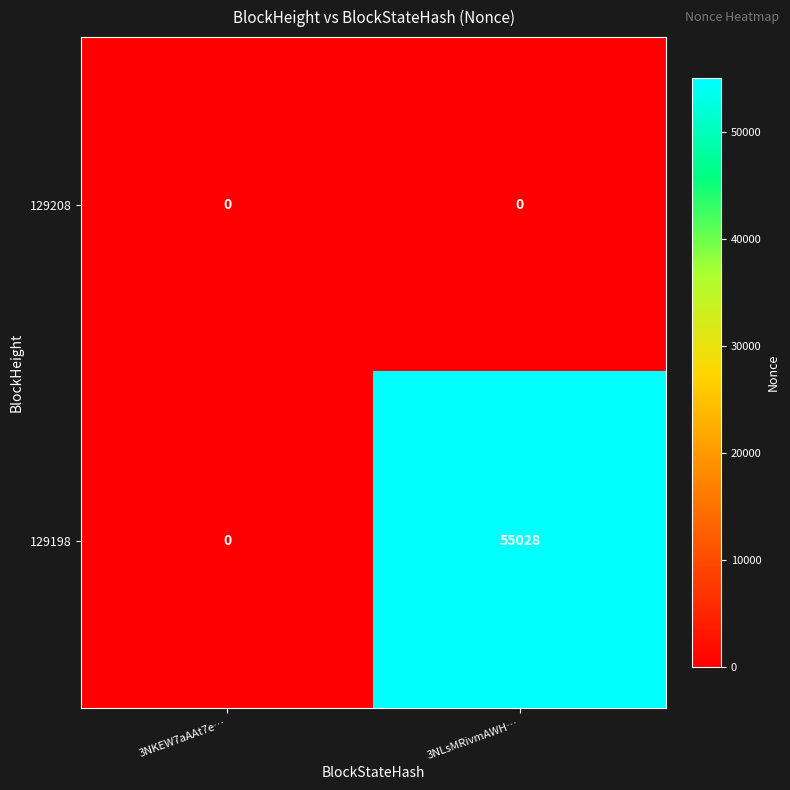

At which category is the sum across all series the highest?

3NLsMRivmAWH…